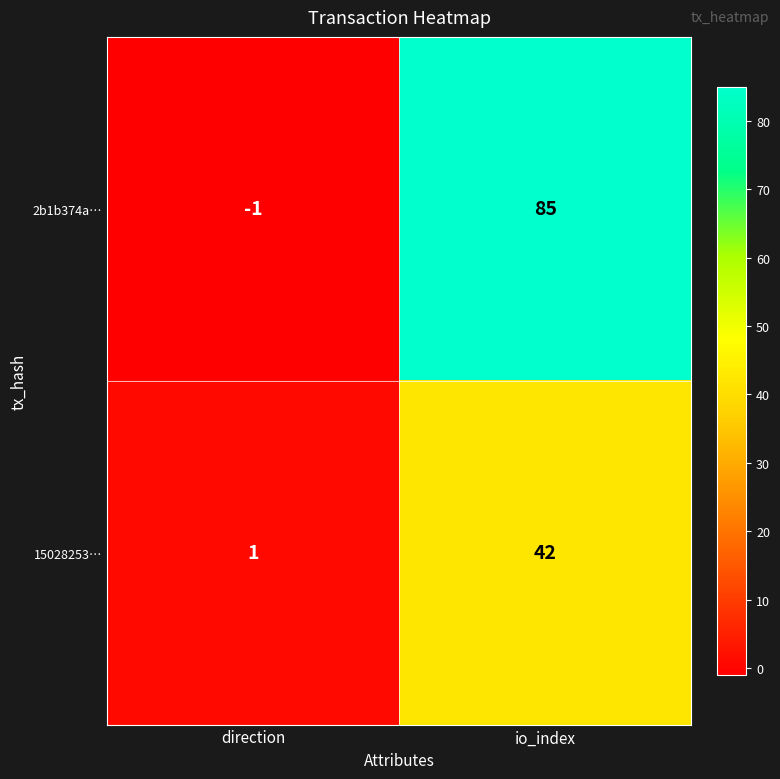

Where is 15028253… nearest to the value 21?

direction